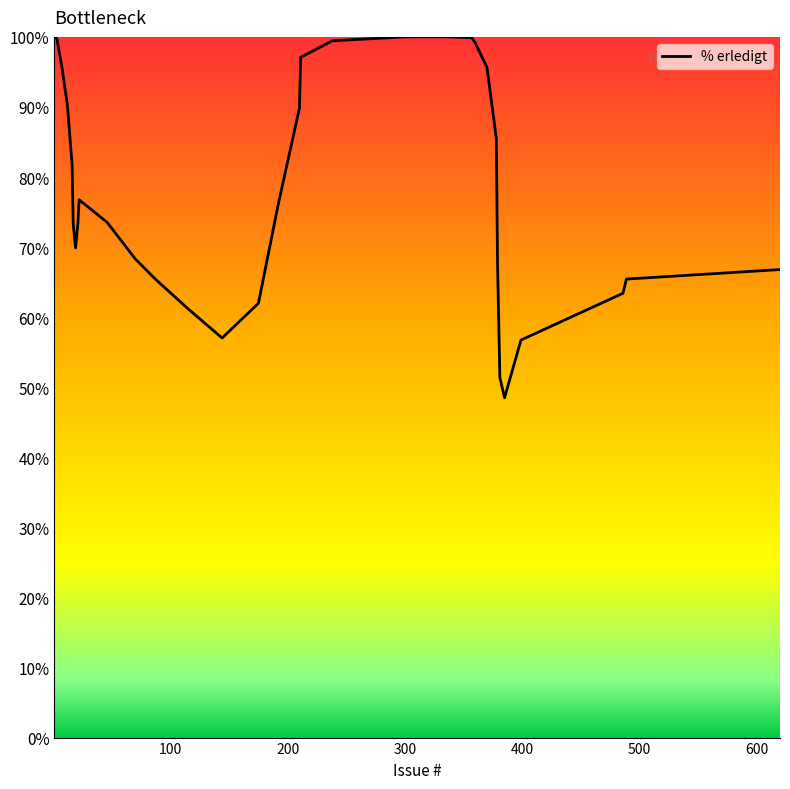

What is the sum of all values?

3310.0